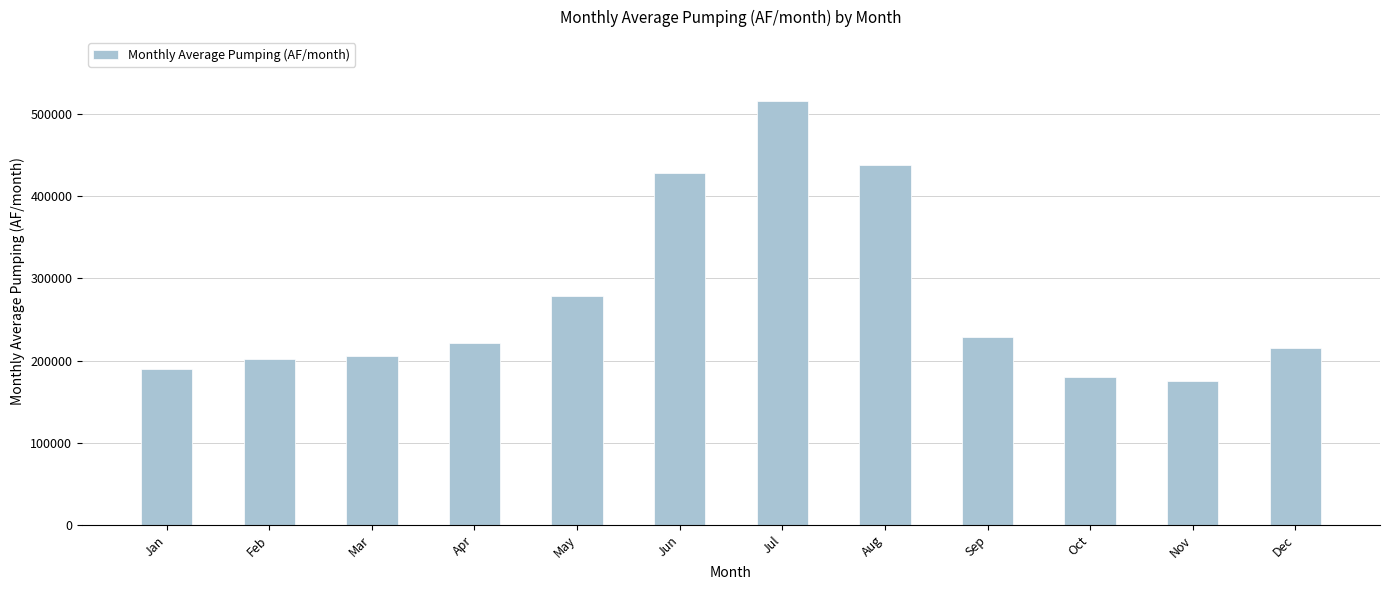

Reading left to right, list all the values displayed in this chart.

Jan=189276.7	Feb=201403.4	Mar=205680.1	Apr=221098.7	May=278442.9	Jun=428042.8	Jul=516245.1	Aug=437412.0	Sep=228812.9	Oct=180509.8	Nov=174757.4	Dec=215344.5